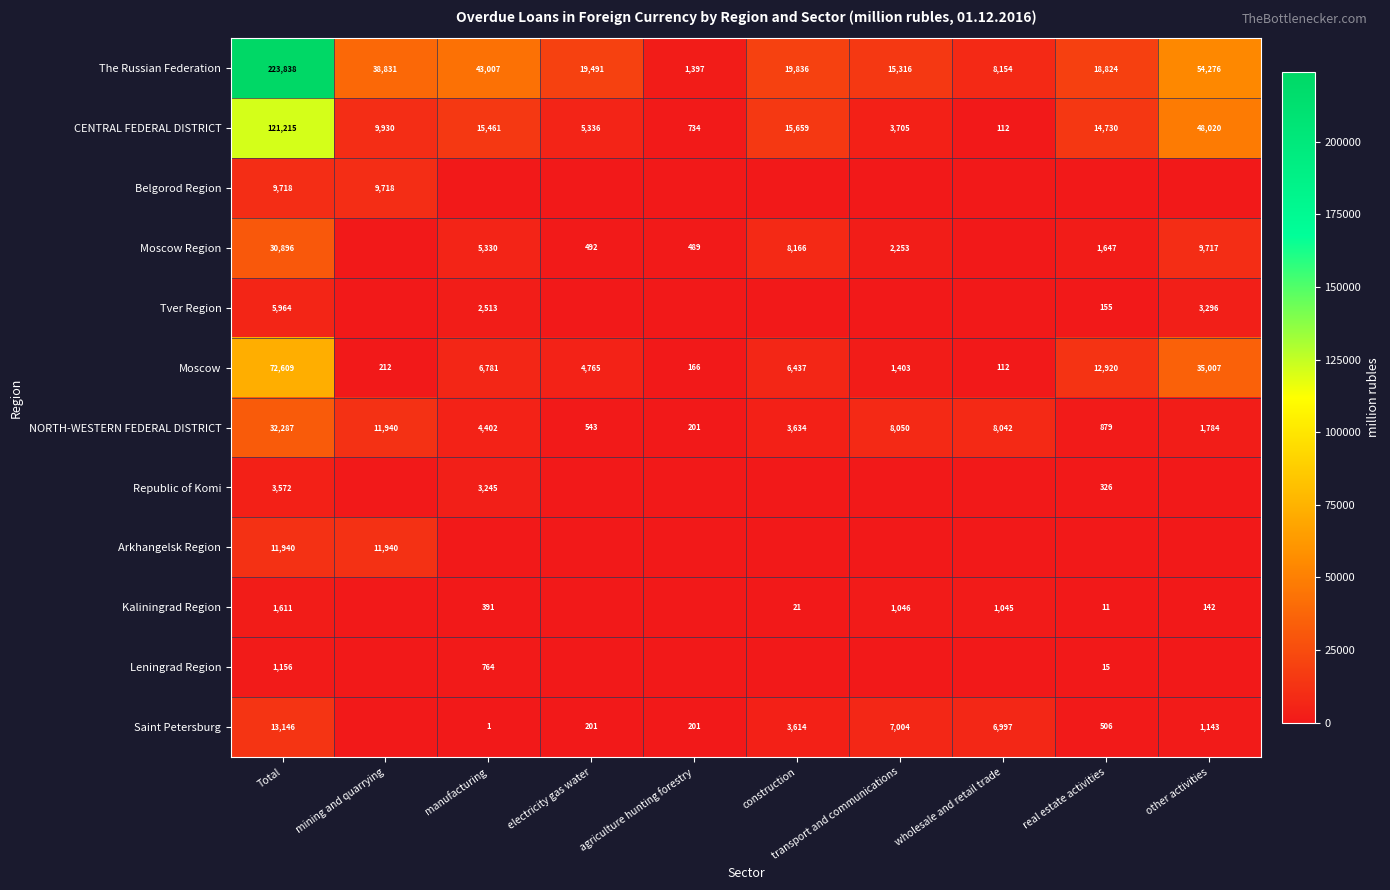

The value of The Russian Federation at transport and communications is 15316. True or false?

True